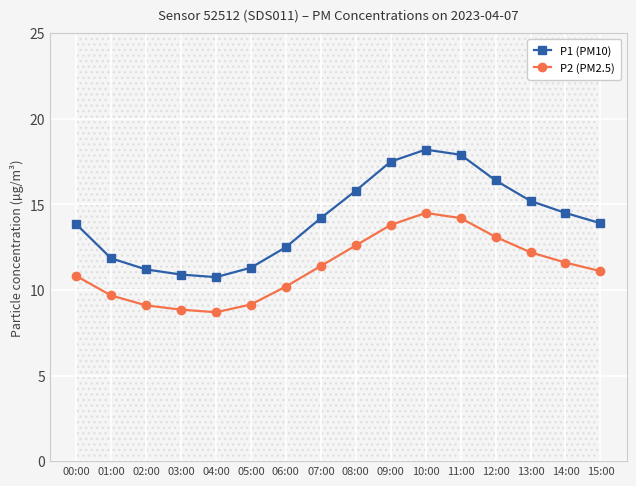

True or false: P2 (PM2.5) and P1 (PM10) intersect in this chart.

False